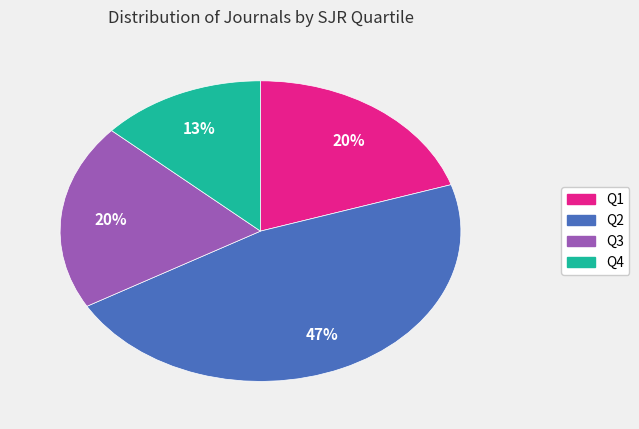

To the nearest percent, what percentage of the pie is Q4?

13%